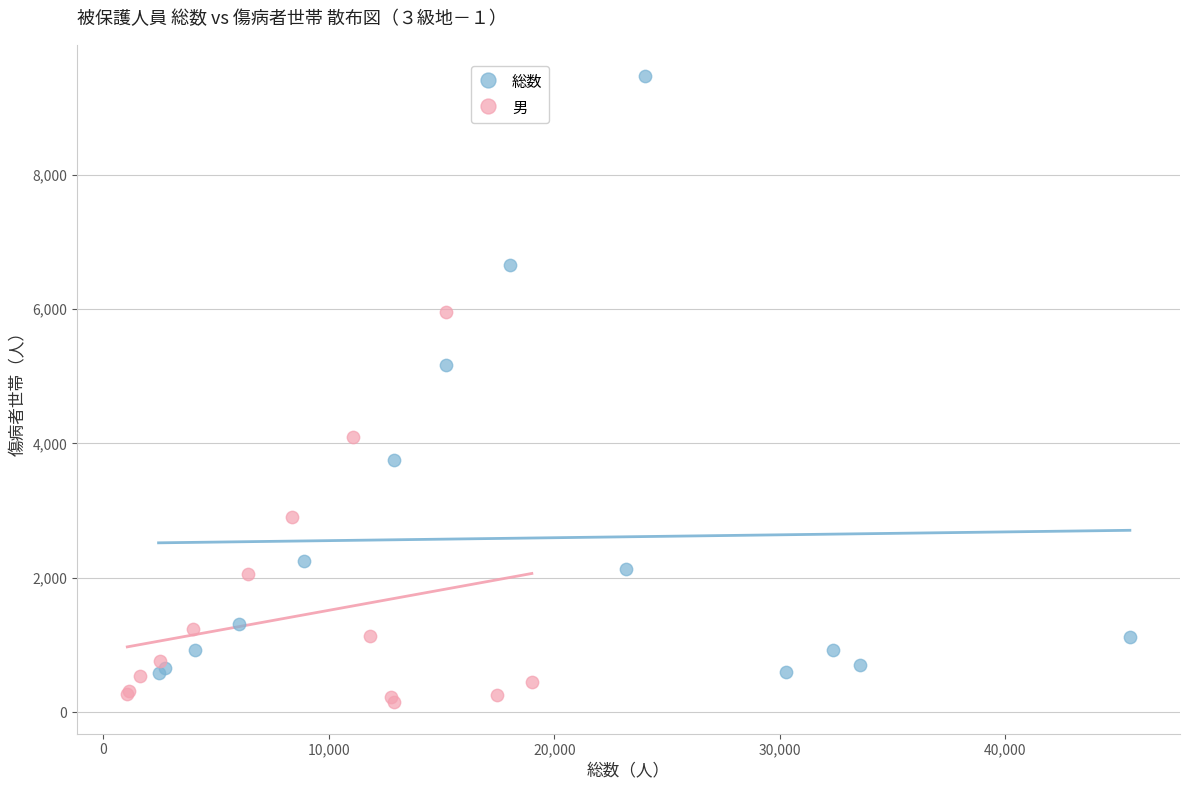

What are all the series names shown in the legend?

総数, 男